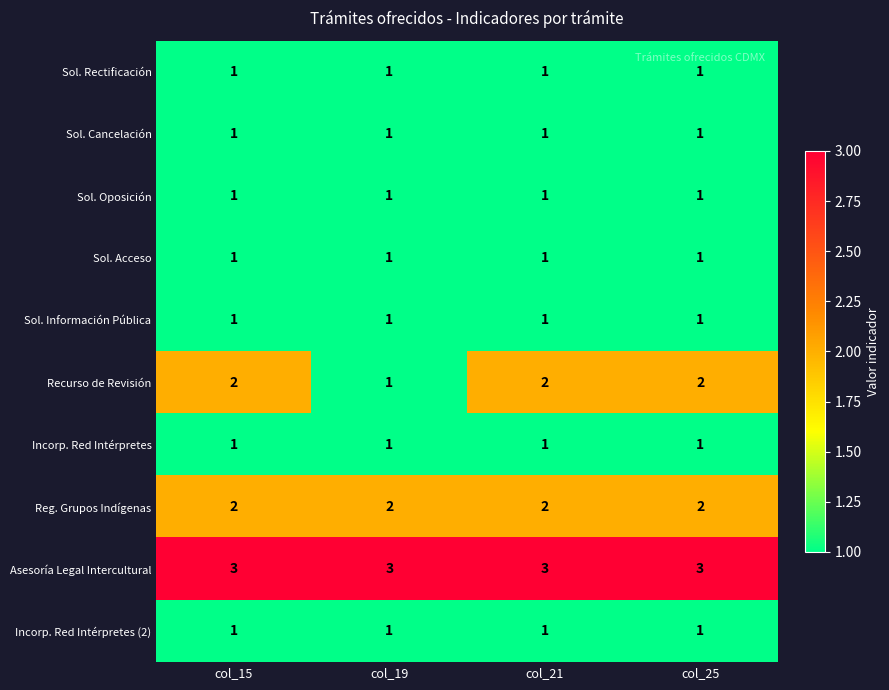

Which series changed the most between col_19 and col_21?

Recurso de Revisión